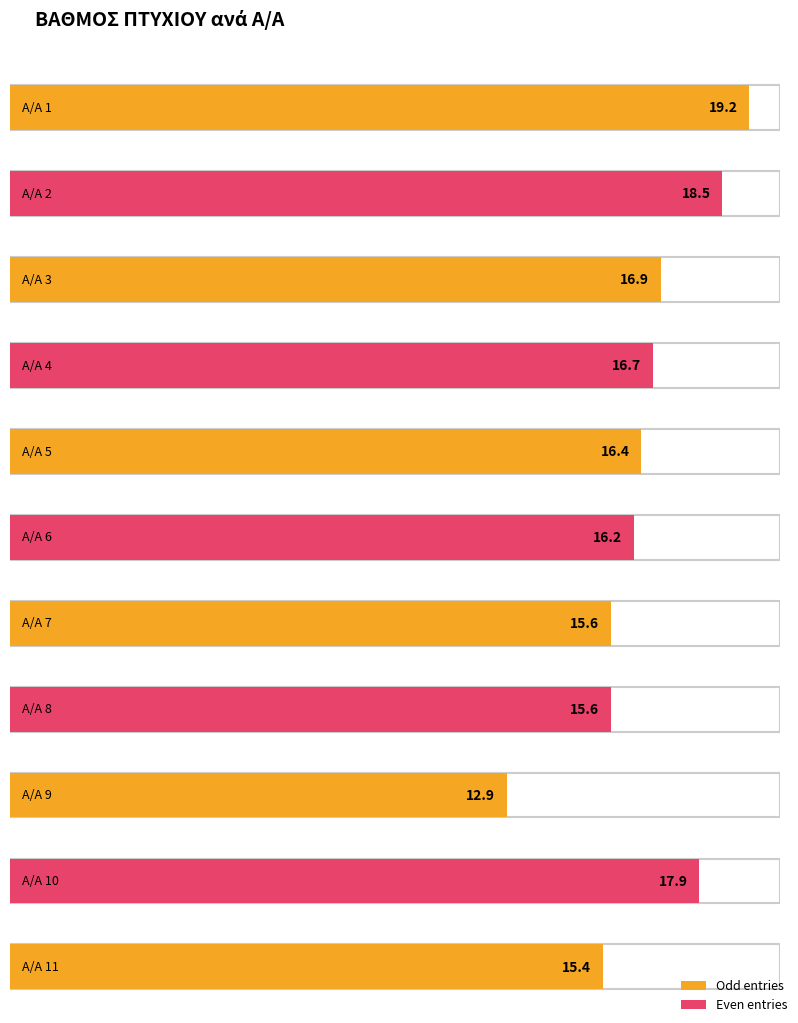

The chart shows a value of 16.9 at 3. True or false?

True